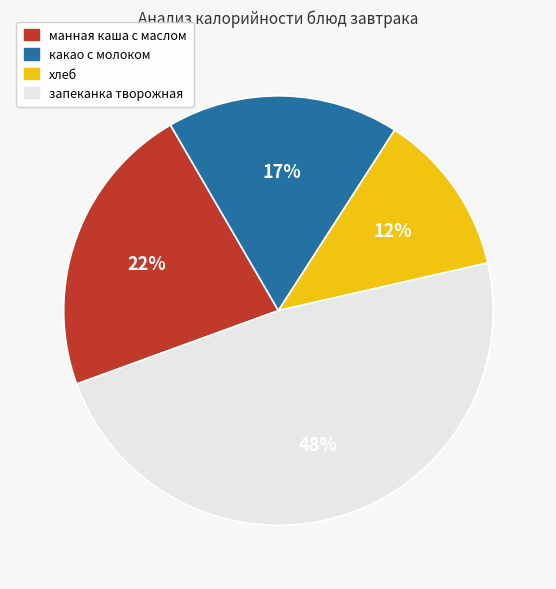

To the nearest percent, what percentage of the pie is манная каша с маслом?

22%